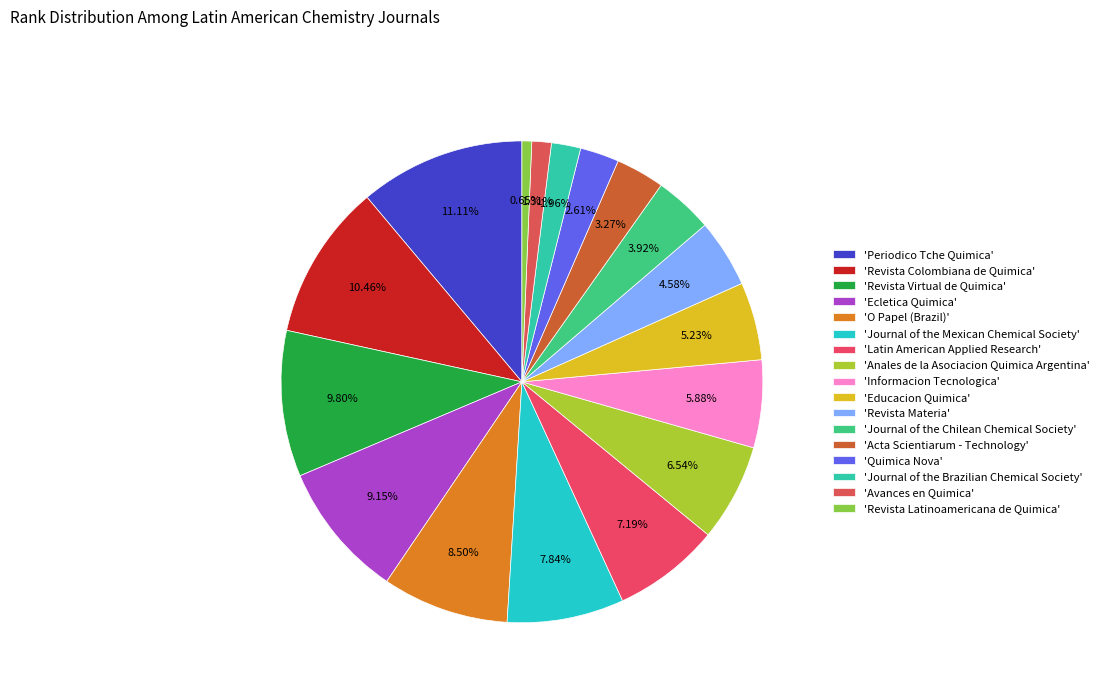

Rank the categories by value from lowest to highest.

'Revista Latinoamericana de Quimica', 'Avances en Quimica', 'Journal of the Brazilian Chemical Society', 'Quimica Nova', 'Acta Scientiarum - Technology', 'Journal of the Chilean Chemical Society', 'Revista Materia', 'Educacion Quimica', 'Informacion Tecnologica', 'Anales de la Asociacion Quimica Argentina', 'Latin American Applied Research', 'Journal of the Mexican Chemical Society', 'O Papel (Brazil)', 'Ecletica Quimica', 'Revista Virtual de Quimica', 'Revista Colombiana de Quimica', 'Periodico Tche Quimica'